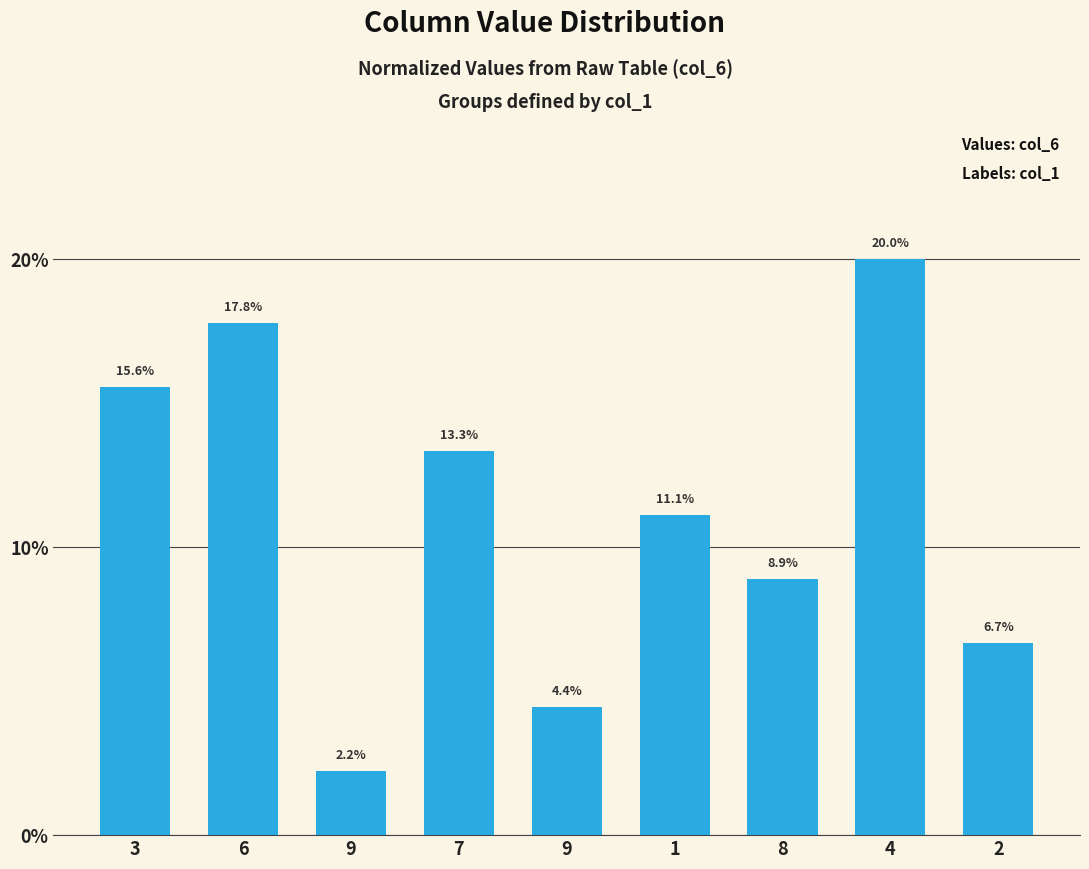

What is the smallest value displayed?

2.2